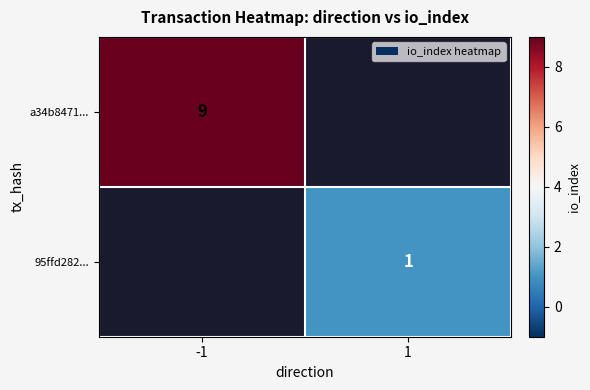

The a34b8471... series shows 16 at -1. True or false?

False